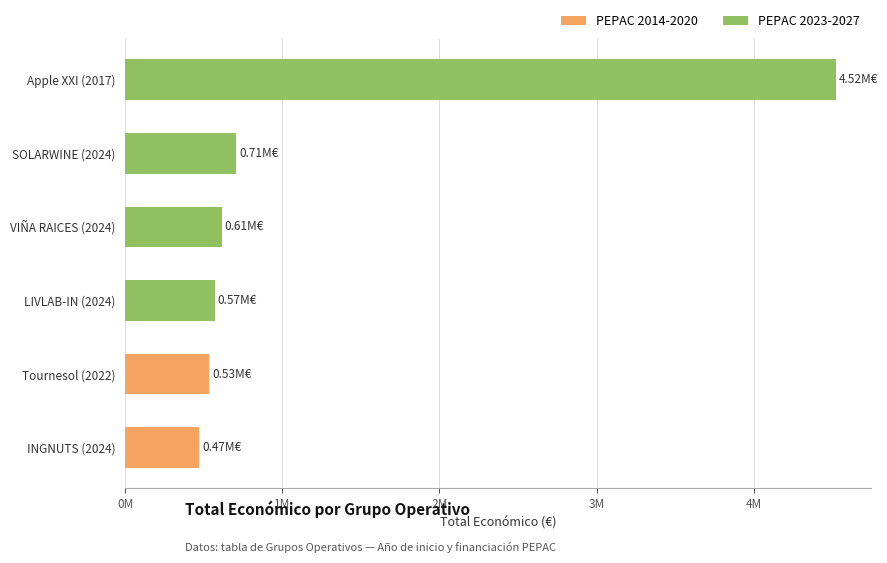

Does the chart contain any negative values?

No